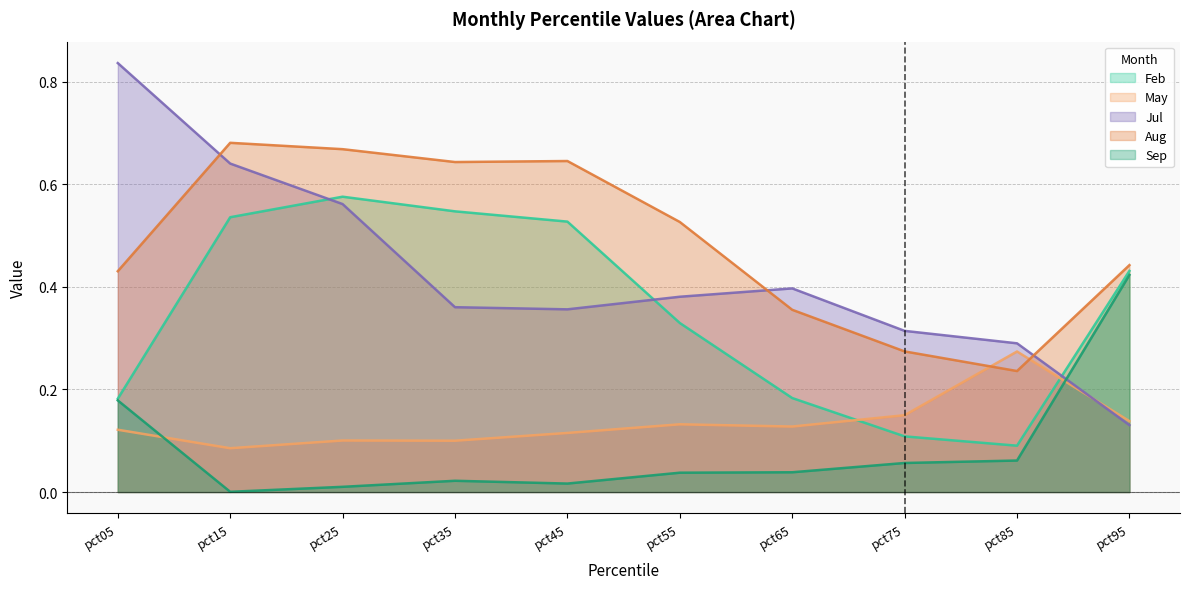

What is the spread (max minus min) of values at pct25?

0.7